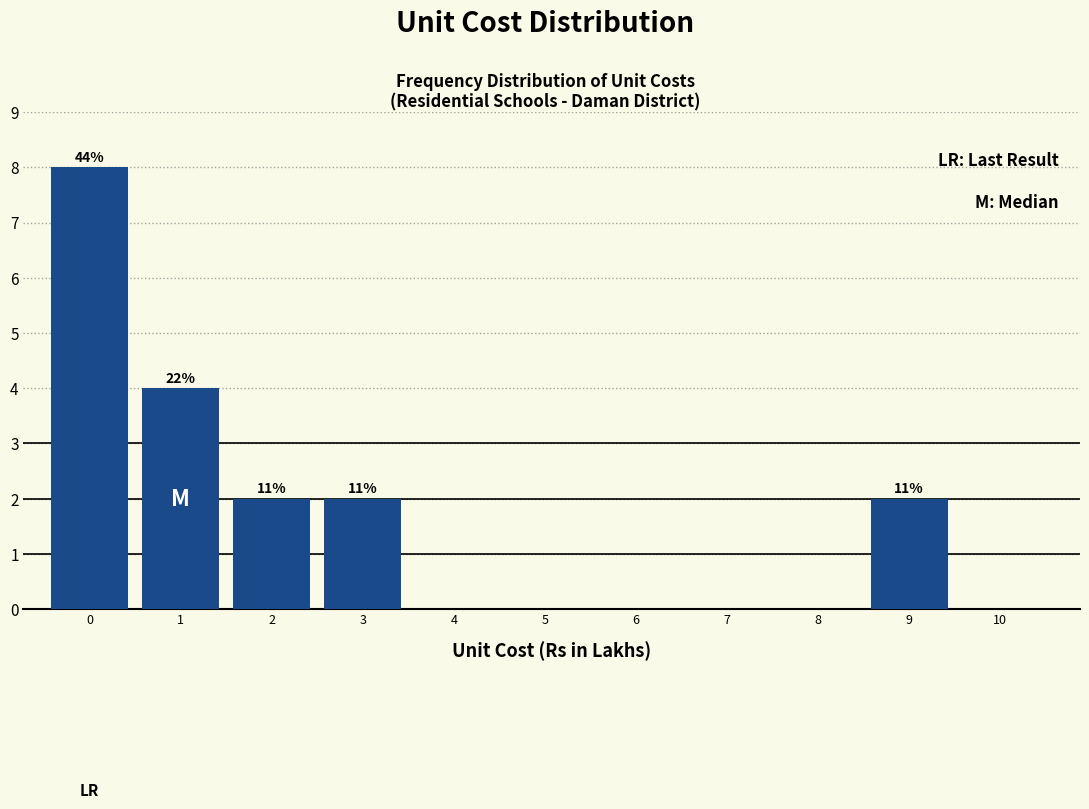

Reading left to right, what are all the values shown in this chart?

0=8	1=4	2=2	3=2	4=0	5=0	6=0	7=0	8=0	9=2	10=0